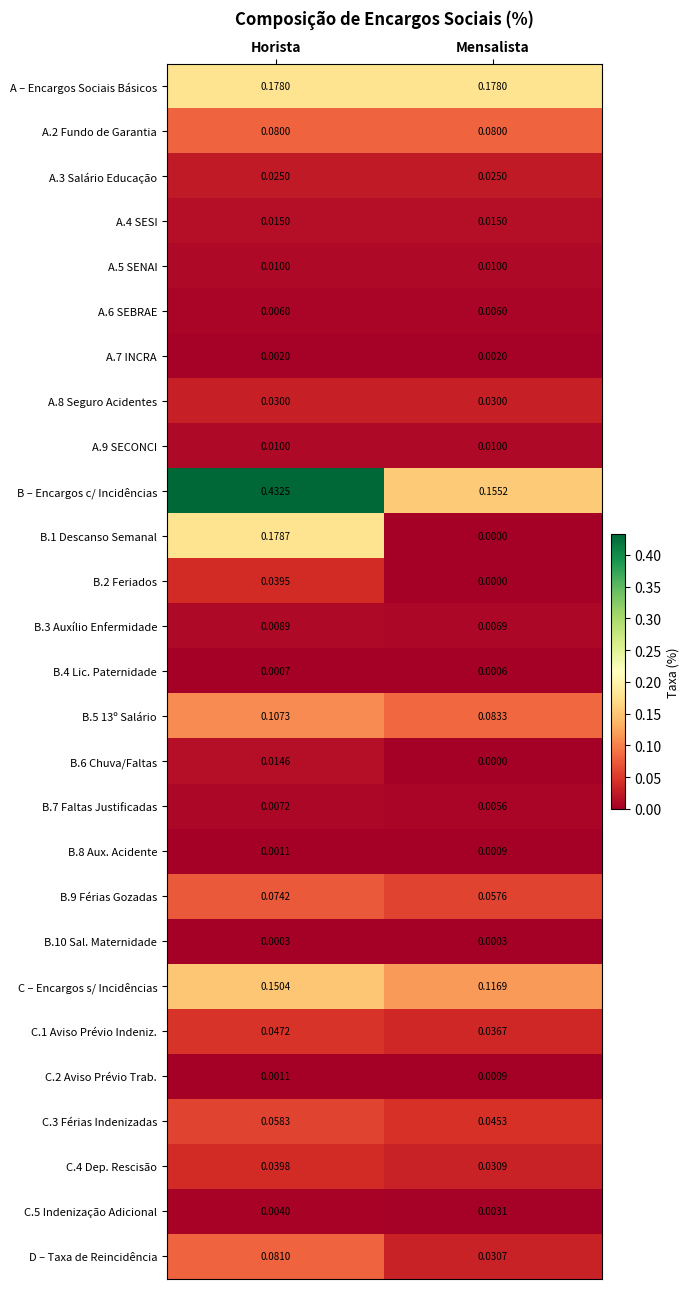

At which label is B.1 Descanso Semanal closest to 0?

Mensalista